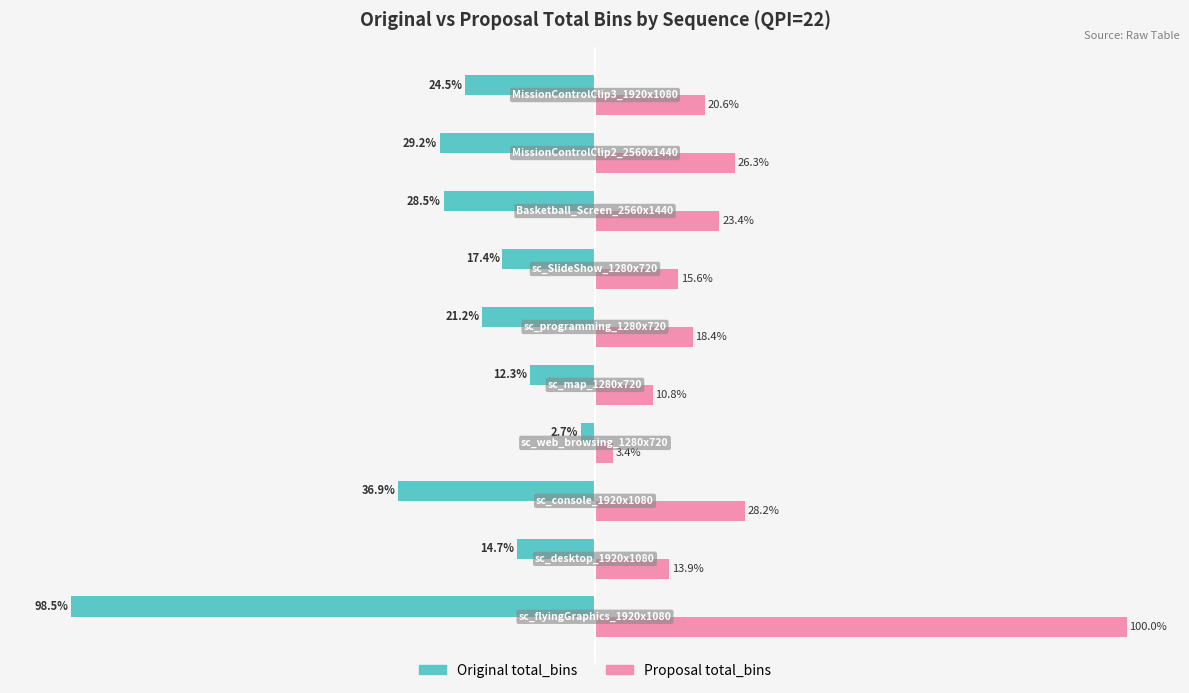

List the series in order of their overall mean, highest first.

Proposal total_bins, Original total_bins